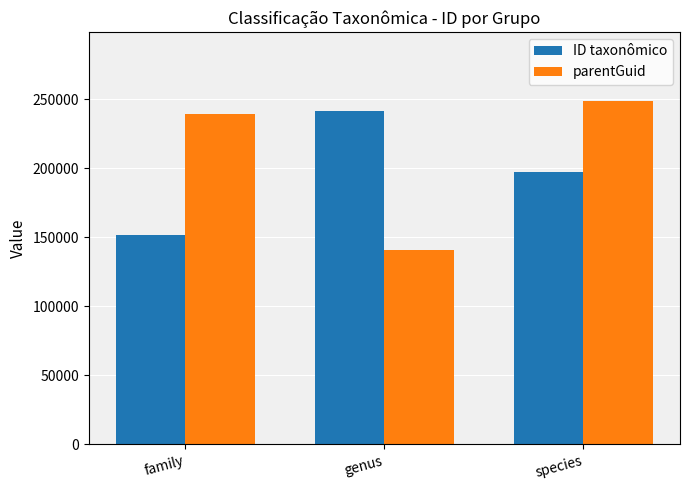

Between family and species, which series saw the biggest shift?

ID taxonômico